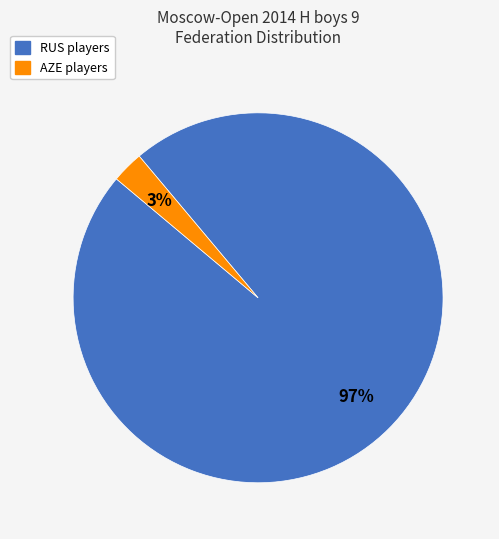

To the nearest percent, what is the difference between the largest and smallest slice percentages?

94%